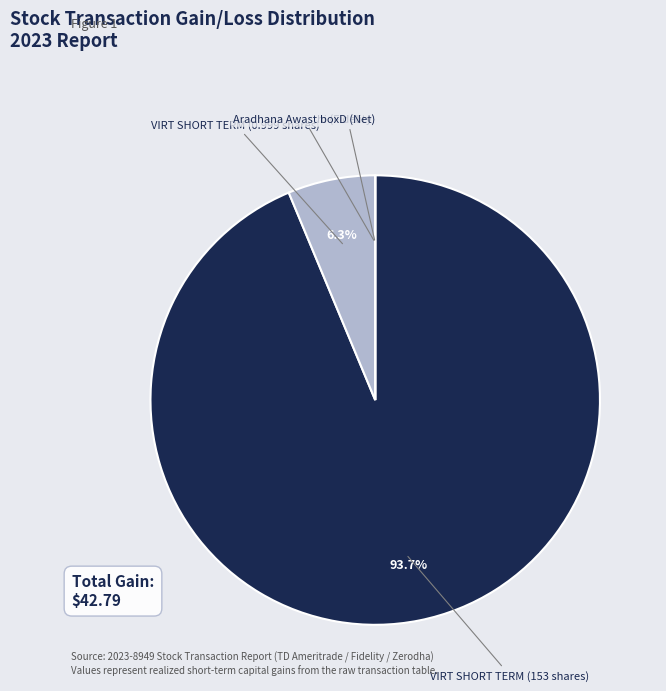

Do VIRT SHORT TERM (153 shares) and VIRT SHORT TERM (0.999 shares) together represent more than half of the pie?

Yes